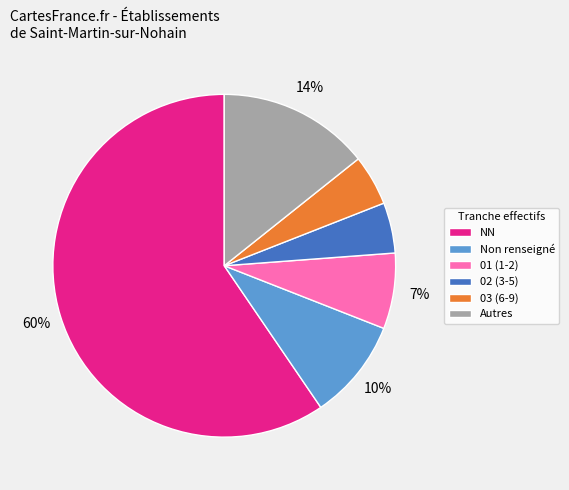

Which category has the biggest portion of the pie?

NN